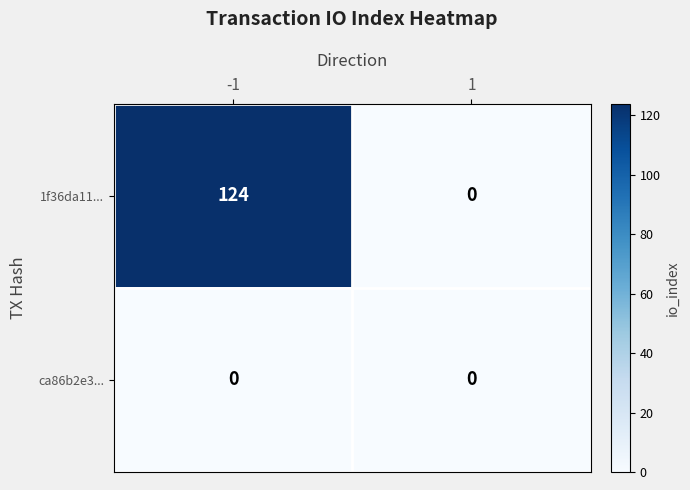

What is the difference between the highest and lowest values at -1?

124